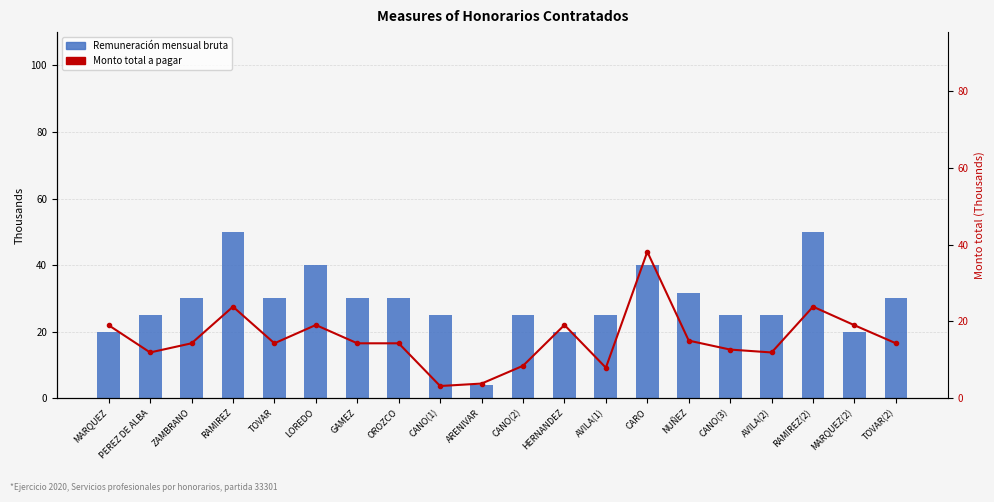

What is the spread (max minus min) of values at HERNANDEZ?

0.9